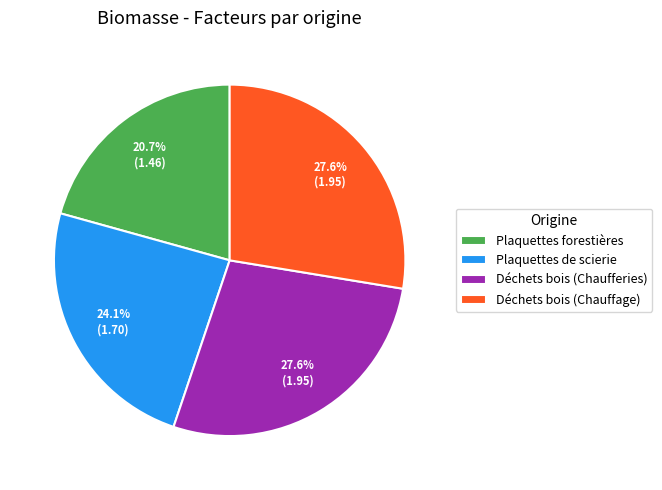

To the nearest percent, what percentage of the pie is Plaquettes forestières?

21%